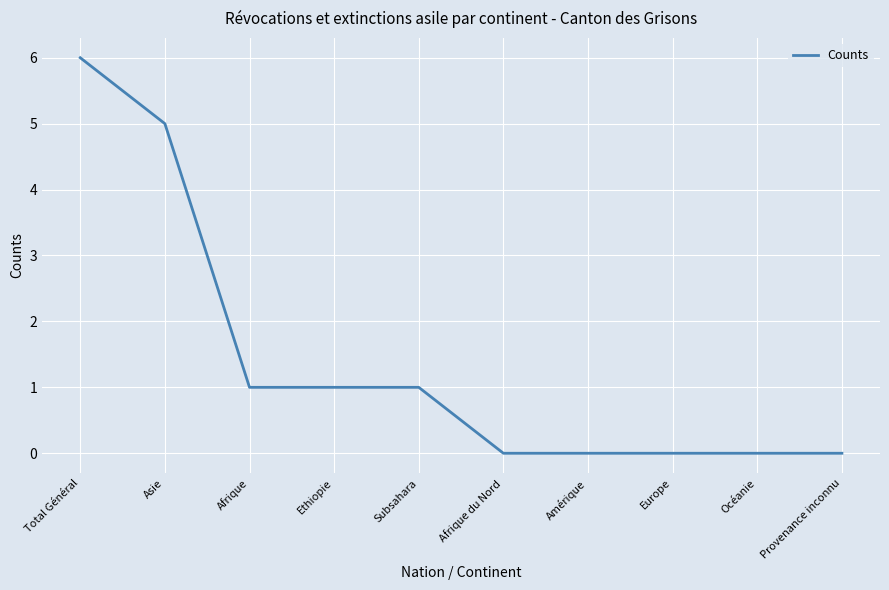

Between Ethiopie and Afrique du Nord, which is larger?

Ethiopie